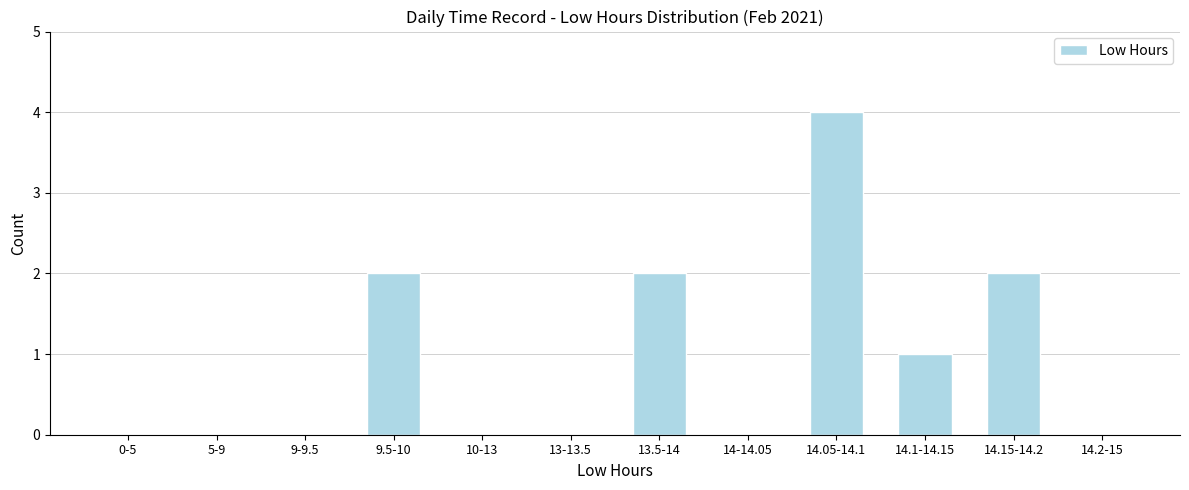

Reading left to right, list all the values displayed in this chart.

0-5=0	5-9=0	9-9.5=0	9.5-10=2	10-13=0	13-13.5=0	13.5-14=2	14-14.05=0	14.05-14.1=4	14.1-14.15=1	14.15-14.2=2	14.2-15=0